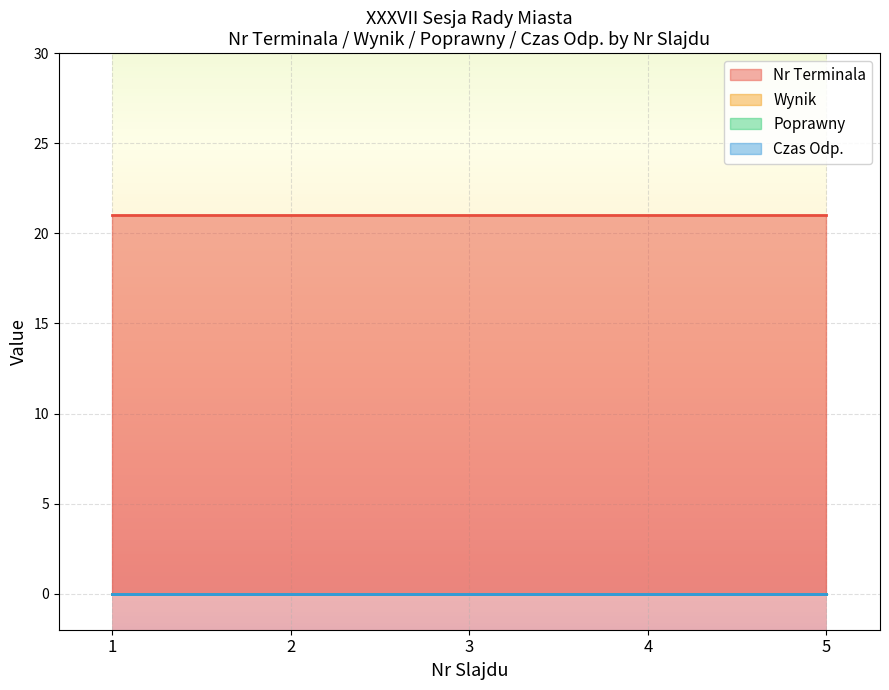

Rank the series by their maximum value, from highest to lowest.

Nr Terminala, Wynik, Poprawny, Czas Odp.